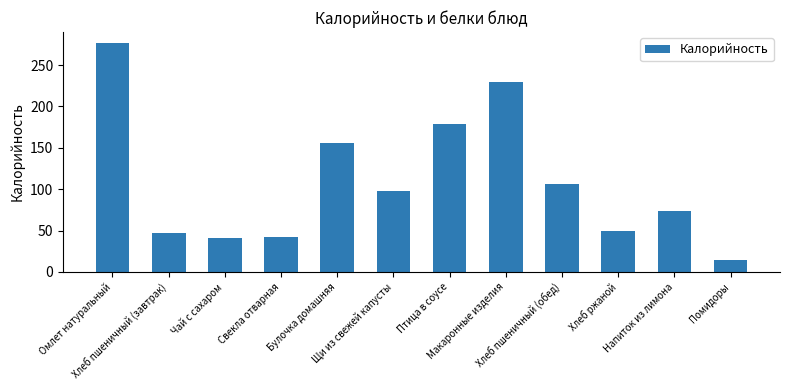

What is the minimum value shown in the chart?

14